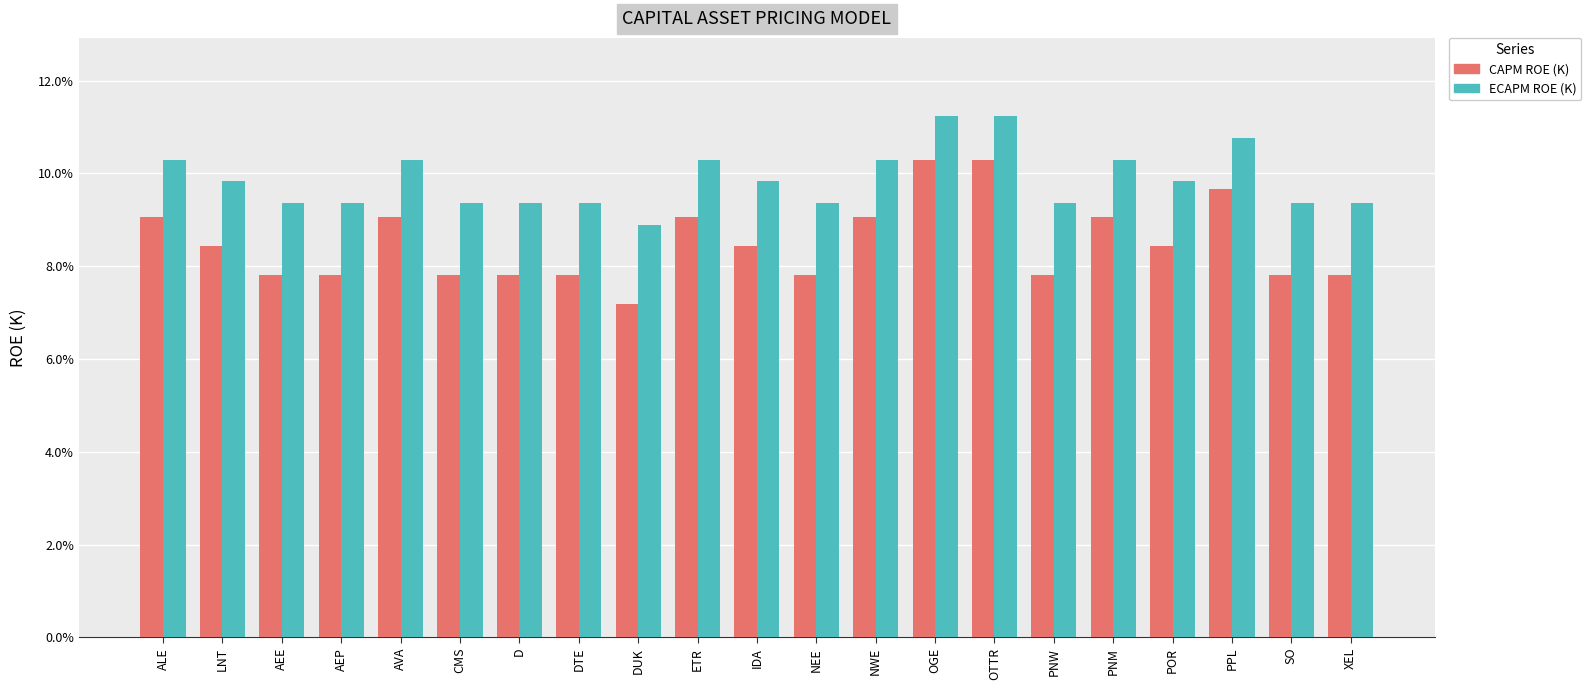

Reading left to right, extract all data points from this chart.

CAPM ROE (K): 0.1	0.1	0.1	0.1	0.1	0.1	0.1	0.1	0.1	0.1	0.1	0.1	0.1	0.1	0.1	0.1	0.1	0.1	0.1	0.1	0.1
ECAPM ROE (K): 0.1	0.1	0.1	0.1	0.1	0.1	0.1	0.1	0.1	0.1	0.1	0.1	0.1	0.1	0.1	0.1	0.1	0.1	0.1	0.1	0.1